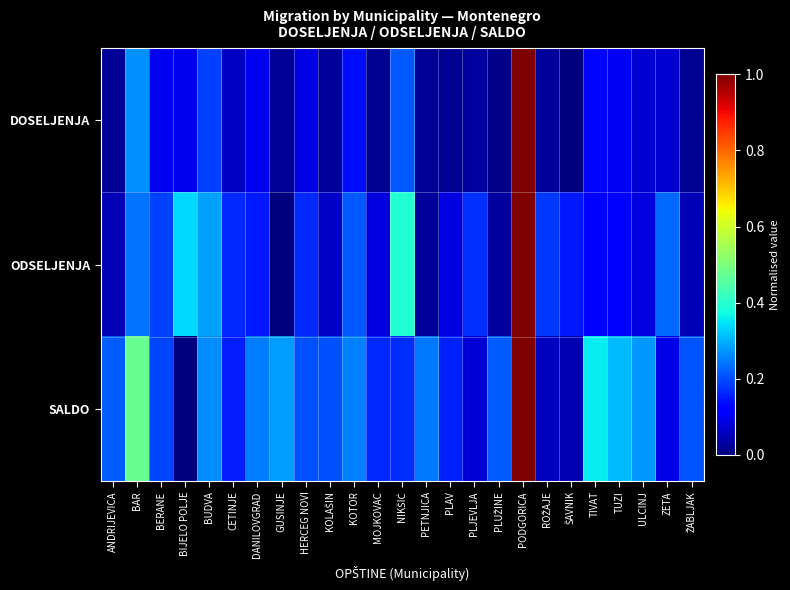

Count the number of data series in this chart.

3